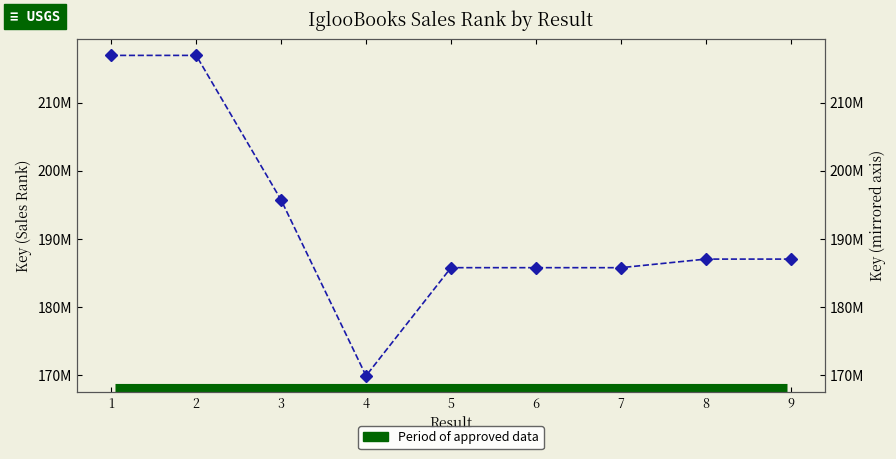

What is the sum of all values?

1730887988